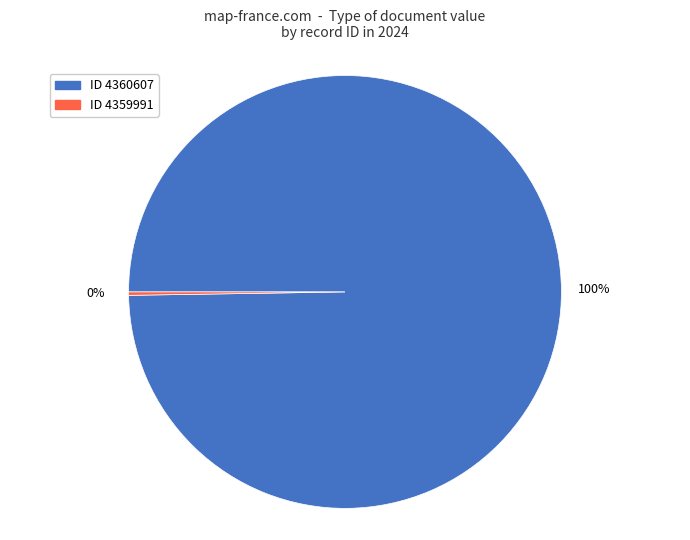

To the nearest percent, what is the average slice percentage?

50%